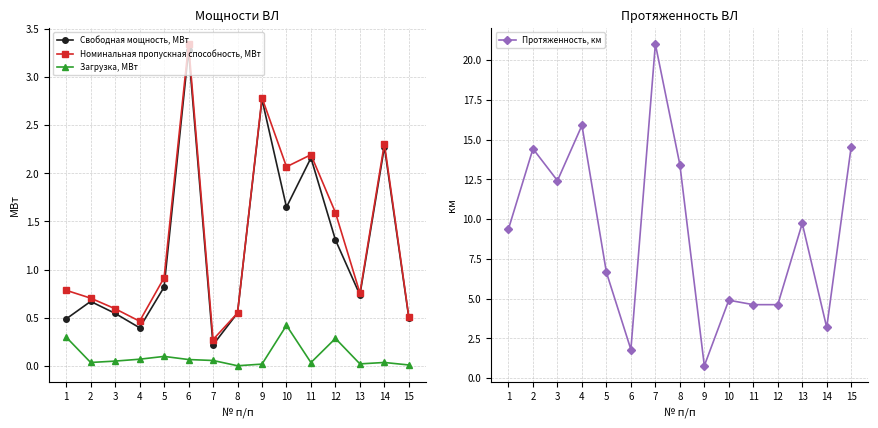

What value does the Свободная мощность, МВт series have at 14?

2.3